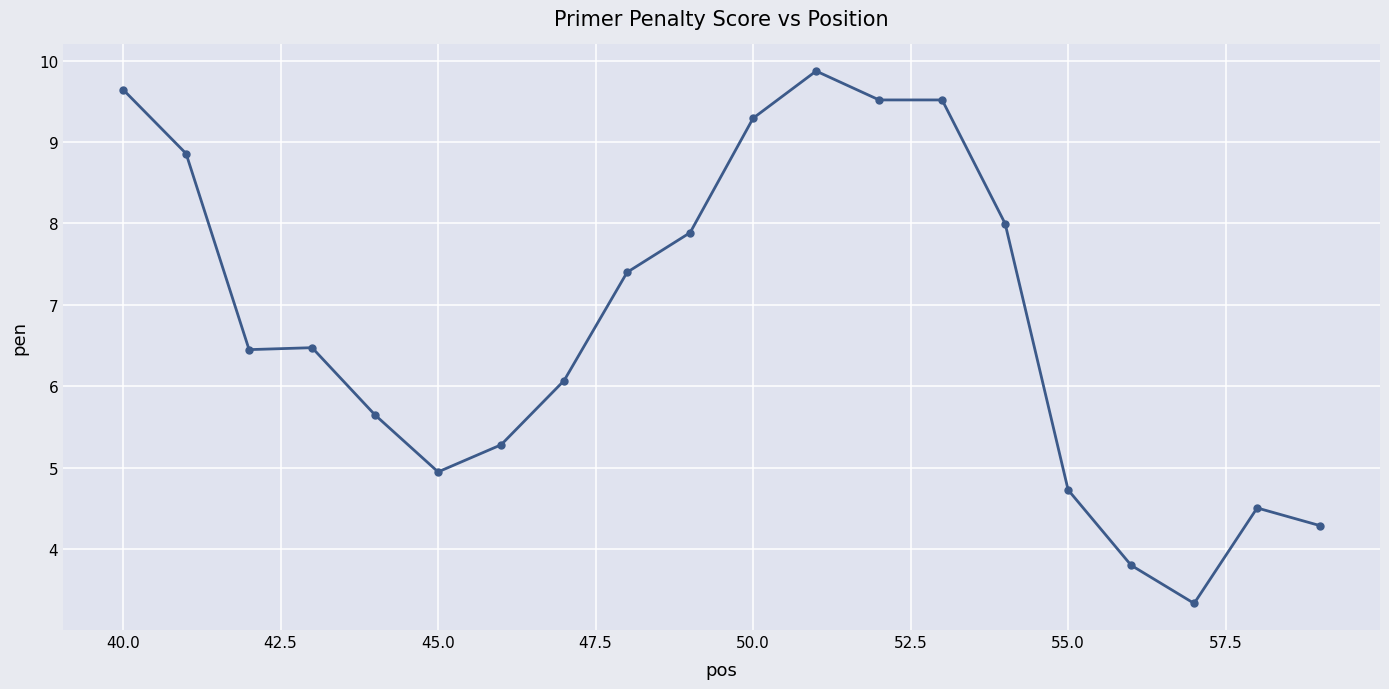

What is the value of the 15th point from the left?

8.0